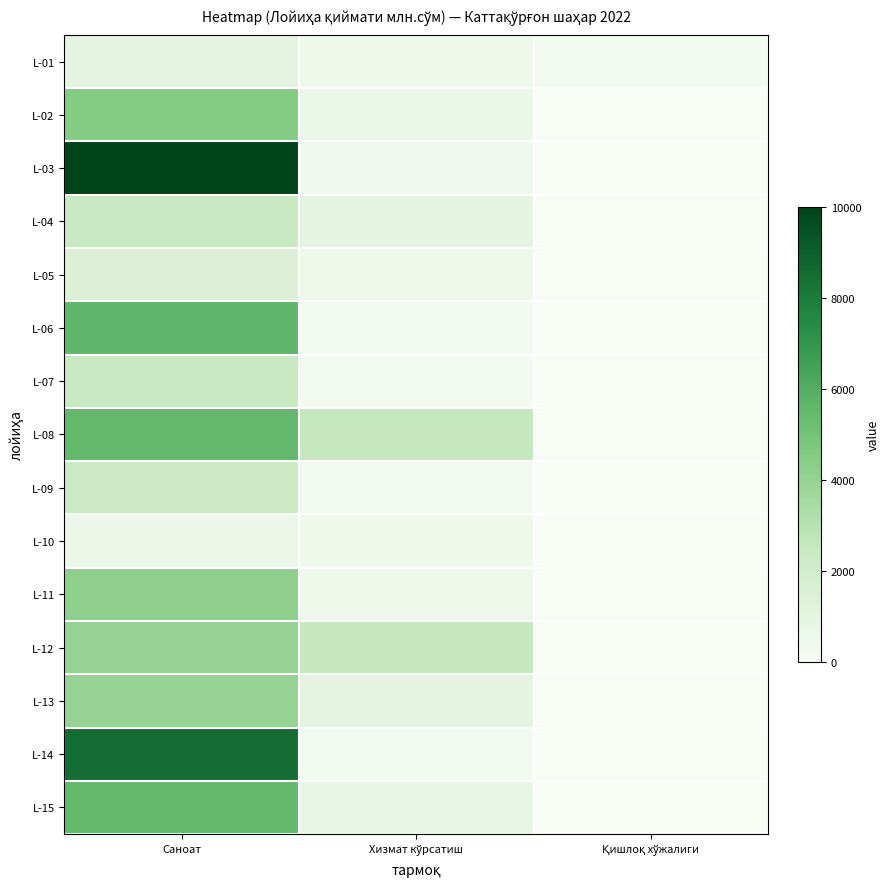

Which series has the largest range (max minus min)?

L-03